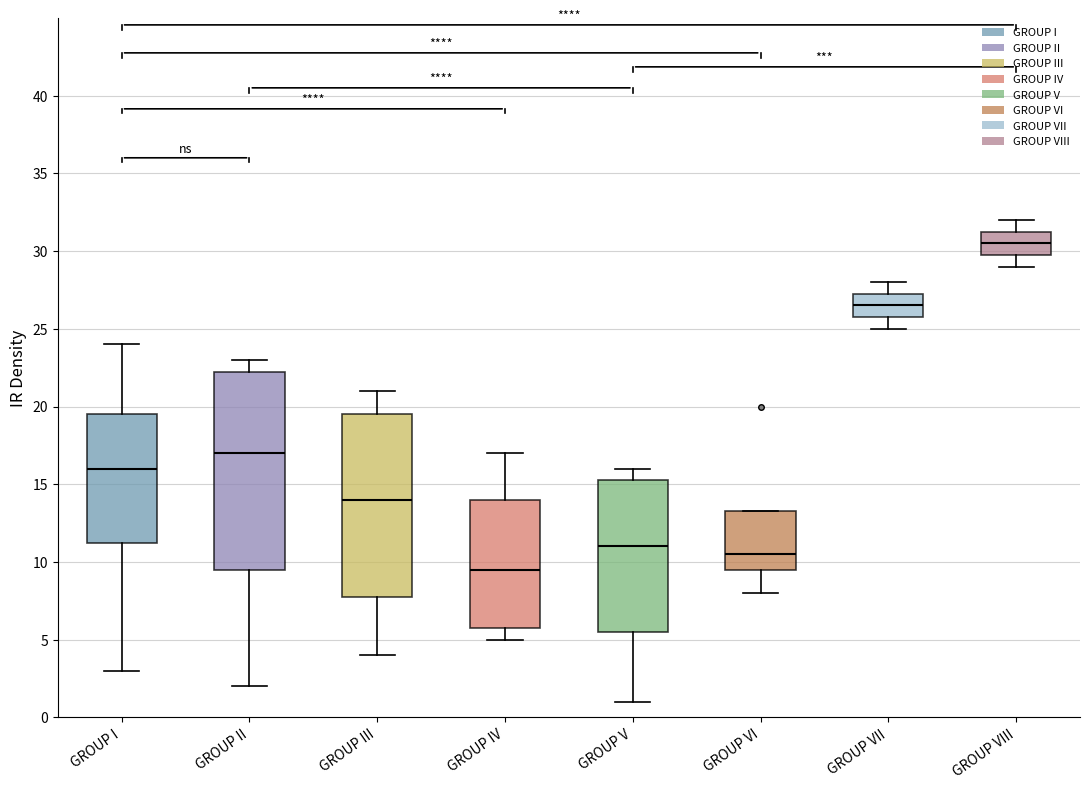

Reading left to right, transcribe this box plot: for each box, give where its median line is, the range the box spans, and where its two whiskers end, as read against the y-axis. The values are not printed on the chart, so give them approximately, as read against the axis.

GROUP I: median 16.0, box 11.5 to 19.5, whiskers 3.0 to 24.0
GROUP II: median 17.0, box 9.5 to 22.5, whiskers 2.0 to 23.0
GROUP III: median 14.0, box 8.0 to 19.5, whiskers 4.0 to 21.0
GROUP IV: median 9.5, box 6.0 to 14.0, whiskers 5.0 to 17.0
GROUP V: median 11.0, box 5.5 to 15.5, whiskers 1.0 to 16.0
GROUP VI: median 10.5, box 9.5 to 13.5, whiskers 8.0 to 13.5
GROUP VII: median 26.5, box 26.0 to 27.5, whiskers 25.0 to 28.0
GROUP VIII: median 30.5, box 30.0 to 31.5, whiskers 29.0 to 32.0